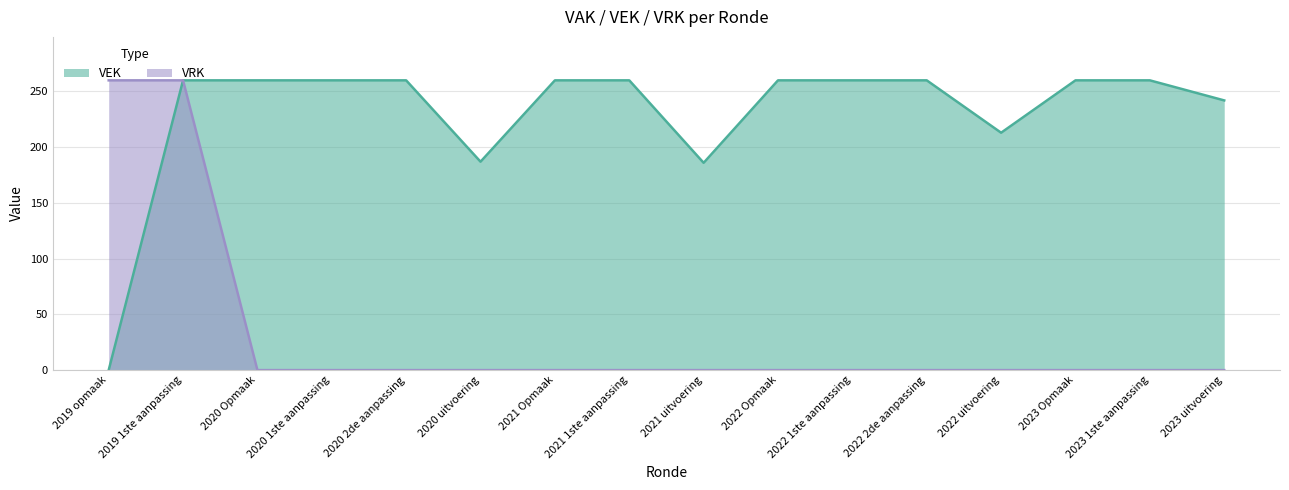

List the labels in order of VRK value, largest first.

2019 opmaak, 2019 1ste aanpassing, 2020 Opmaak, 2020 1ste aanpassing, 2020 2de aanpassing, 2020 uitvoering, 2021 Opmaak, 2021 1ste aanpassing, 2021 uitvoering, 2022 Opmaak, 2022 1ste aanpassing, 2022 2de aanpassing, 2022 uitvoering, 2023 Opmaak, 2023 1ste aanpassing, 2023 uitvoering